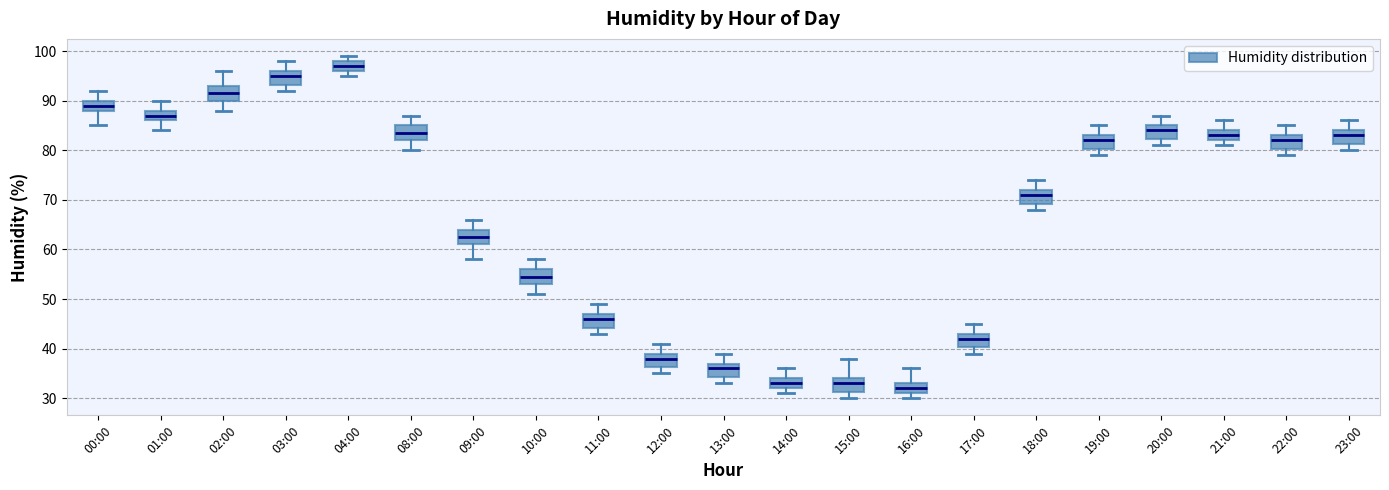

Which box has the highest median line?

04:00